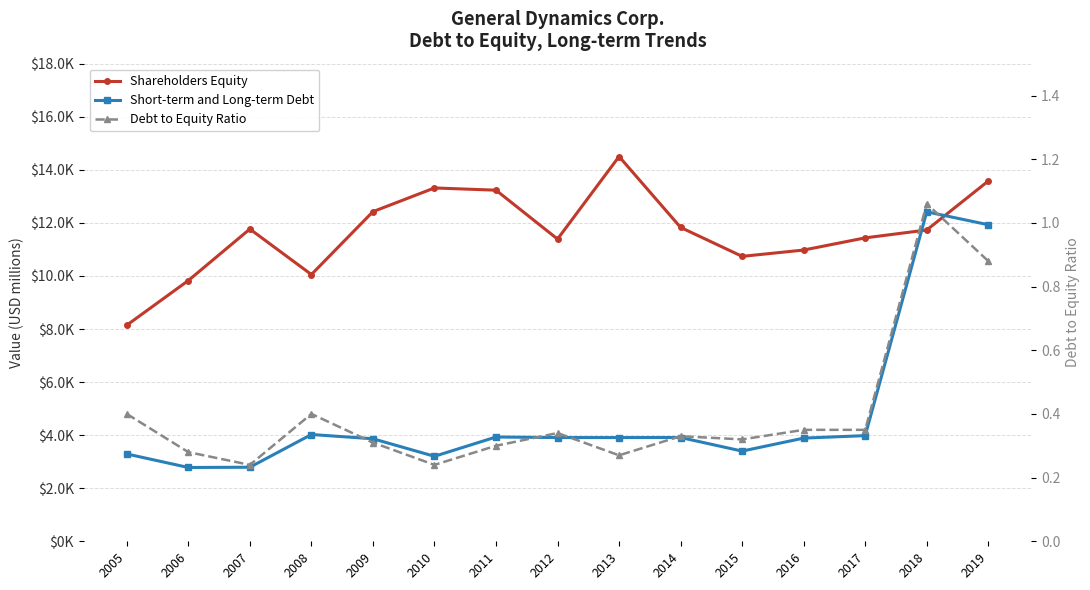

The value of Short-term and Long-term Debt at 2018 is 21747.0. True or false?

False